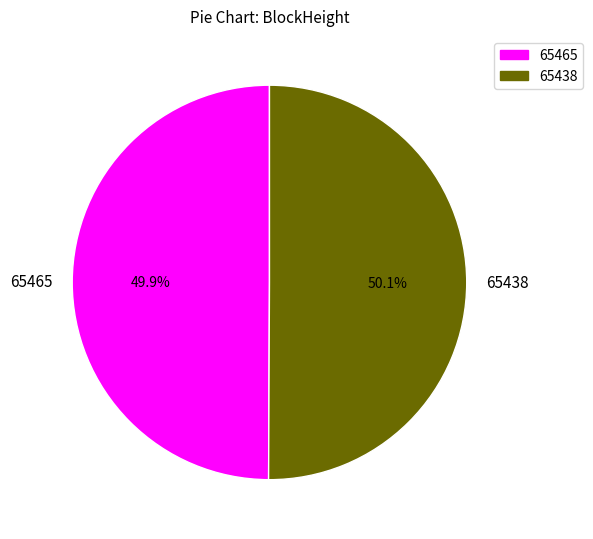

Combined, what portion of the pie is 65438 and 65465?

100.0%